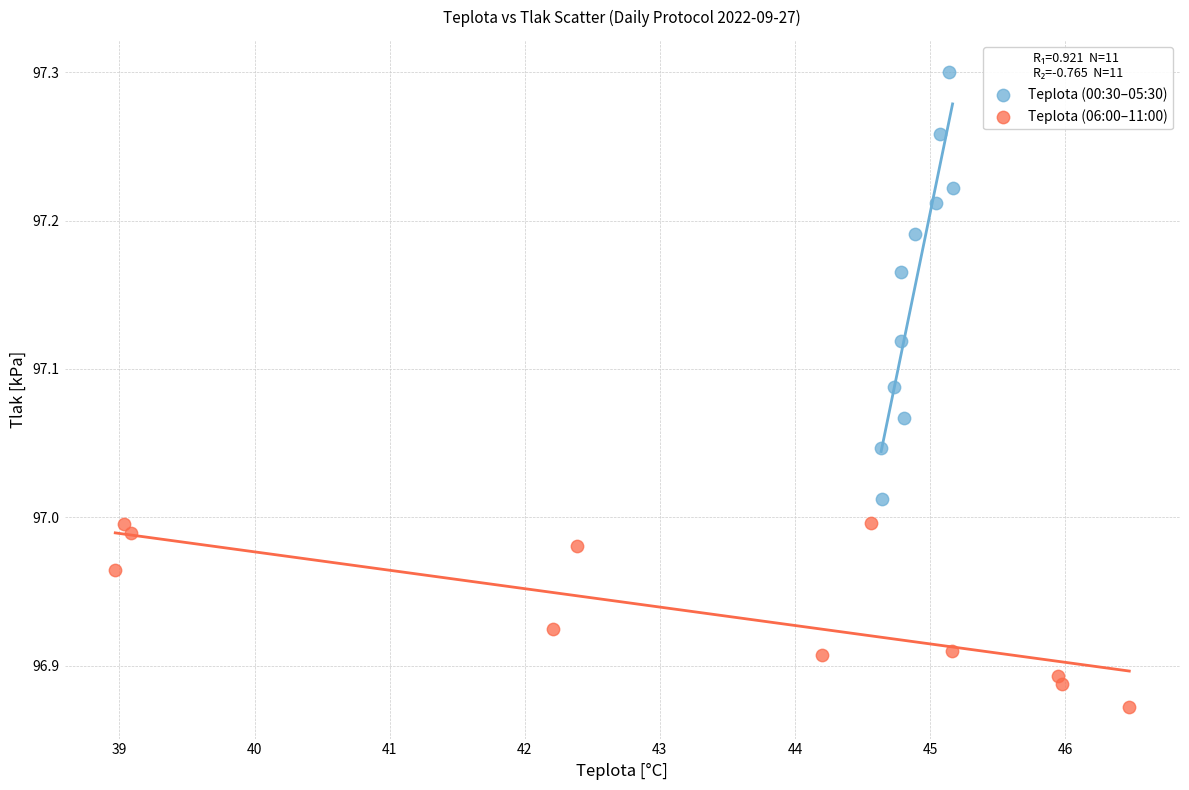

Which series has the largest Y range (max minus min)?

Teplota (00:30–05:30)